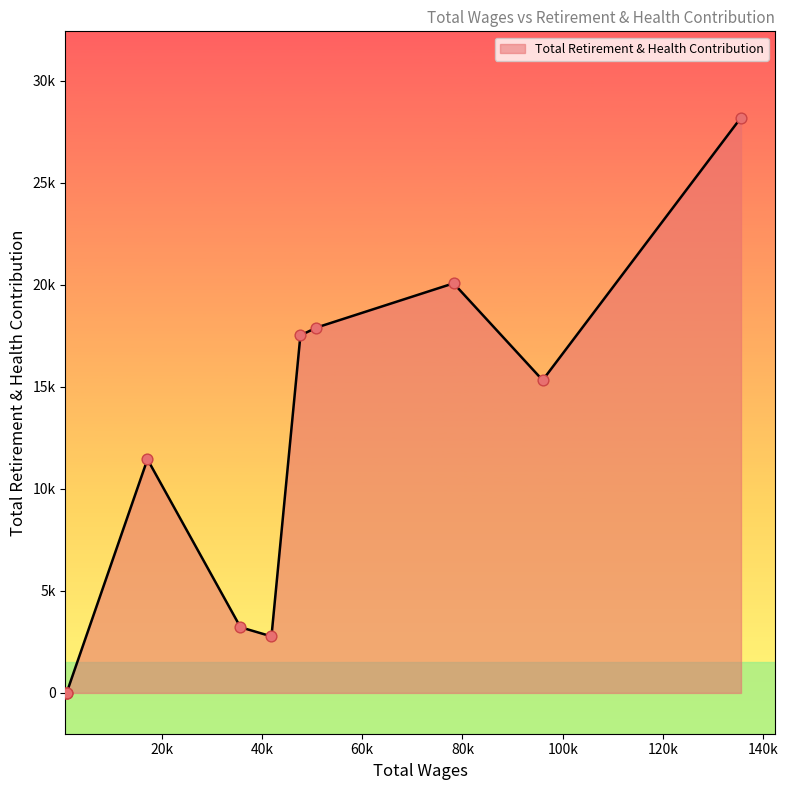

Between 41880.0 and 95999.0, which is larger?

95999.0